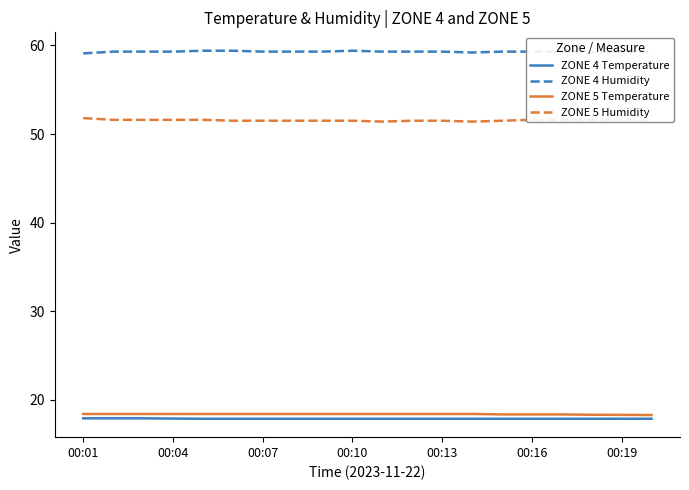

True or false: ZONE 5 Humidity and ZONE 4 Temperature cross at least once.

False